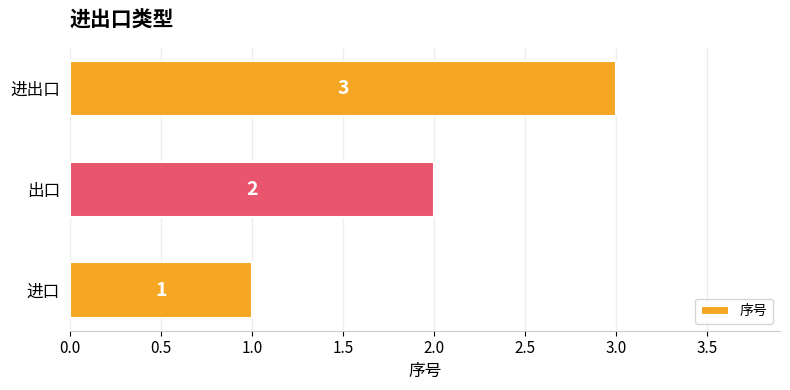

Is it true that the value at 进口 is 1?

True